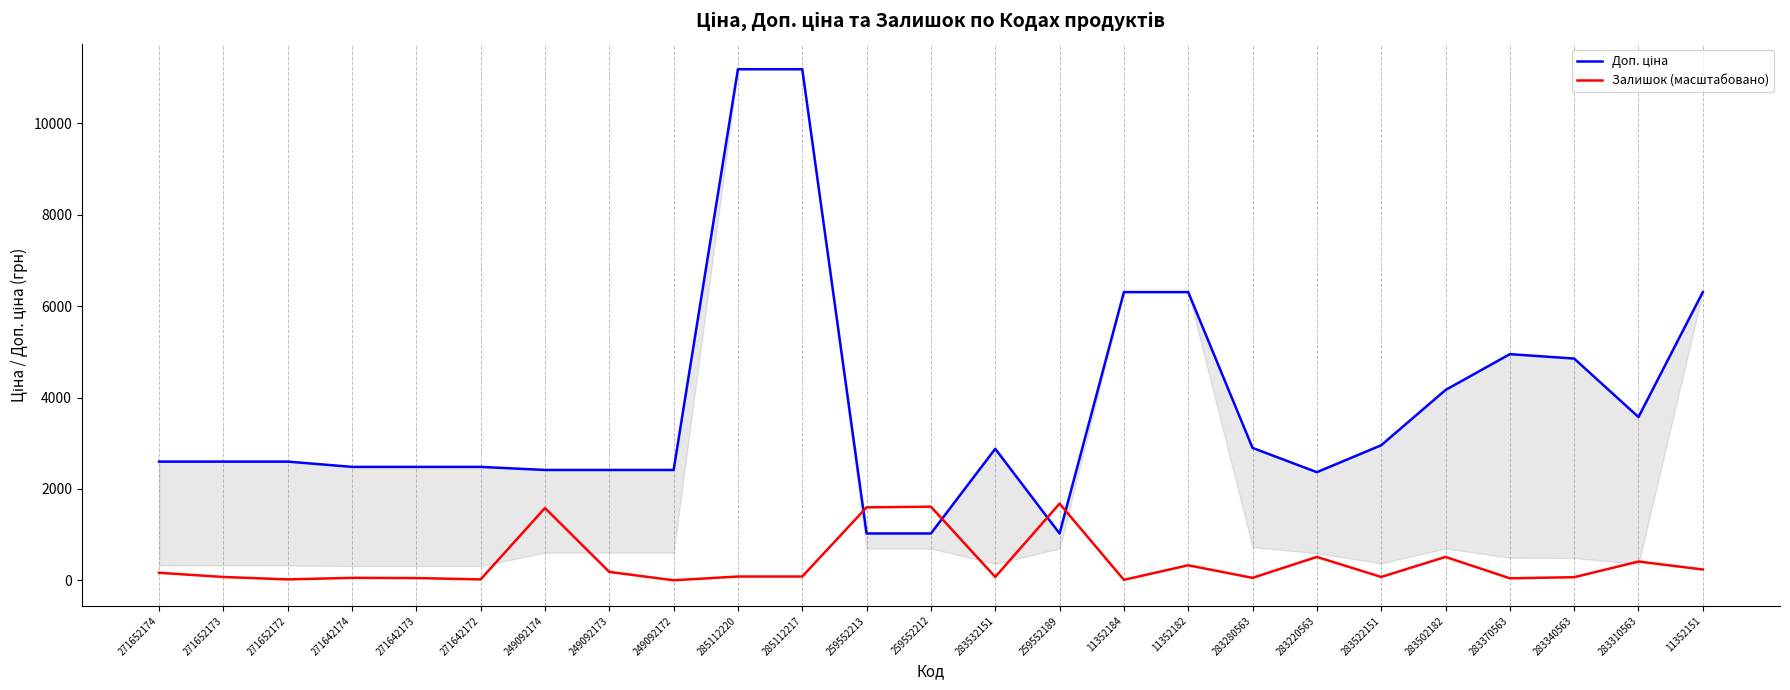

What is the value of the Доп. ціна point at the 22nd from the left?

4950.4